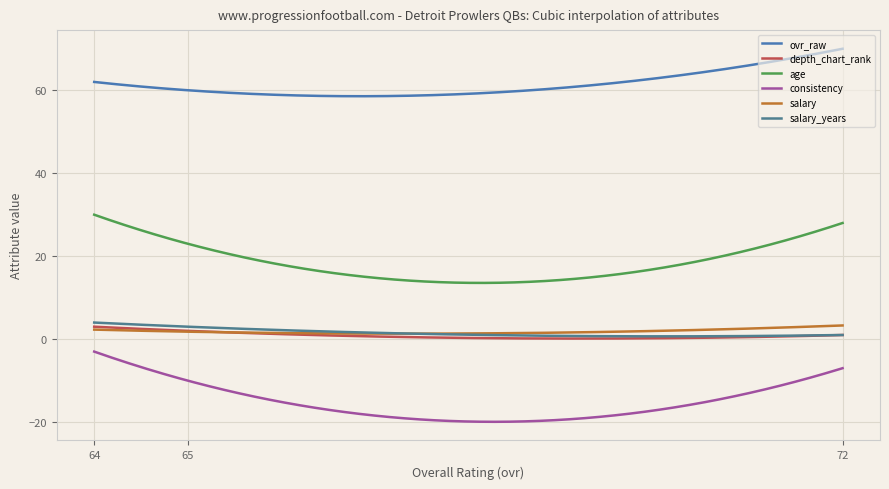

What are all the series names shown in the legend?

ovr_raw, depth_chart_rank, age, consistency, salary, salary_years